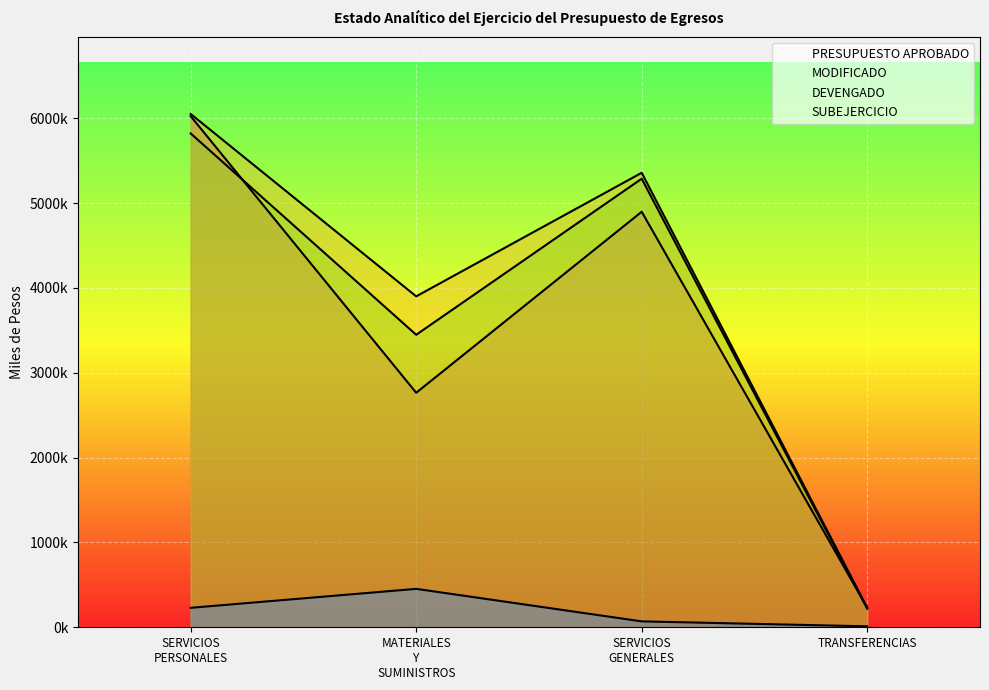

The value of MODIFICADO at TRANSFERENCIAS is 411225.1. True or false?

False